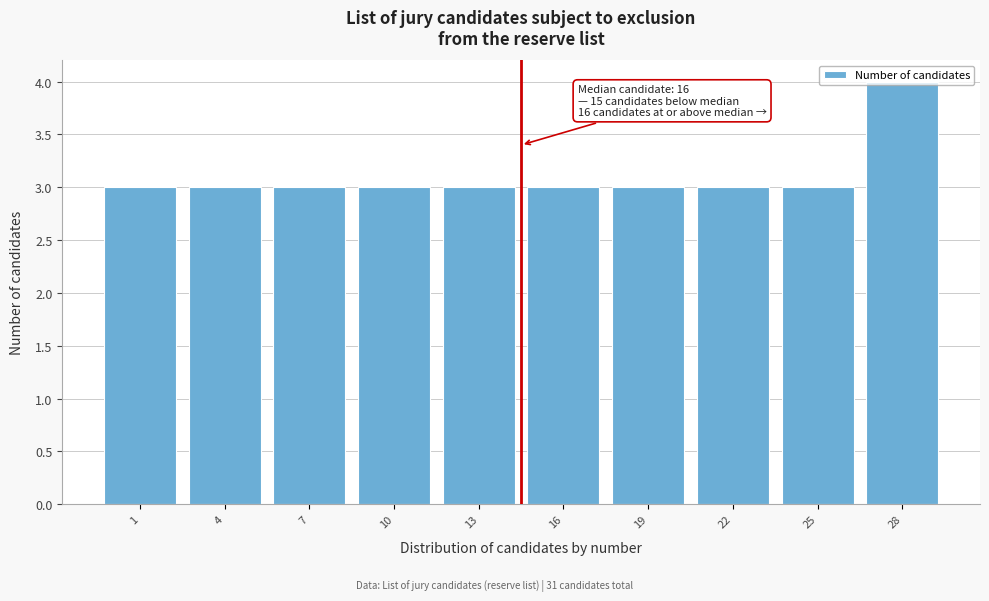

Approximately how many times larger is the value at 25 compared to 19?

1.0